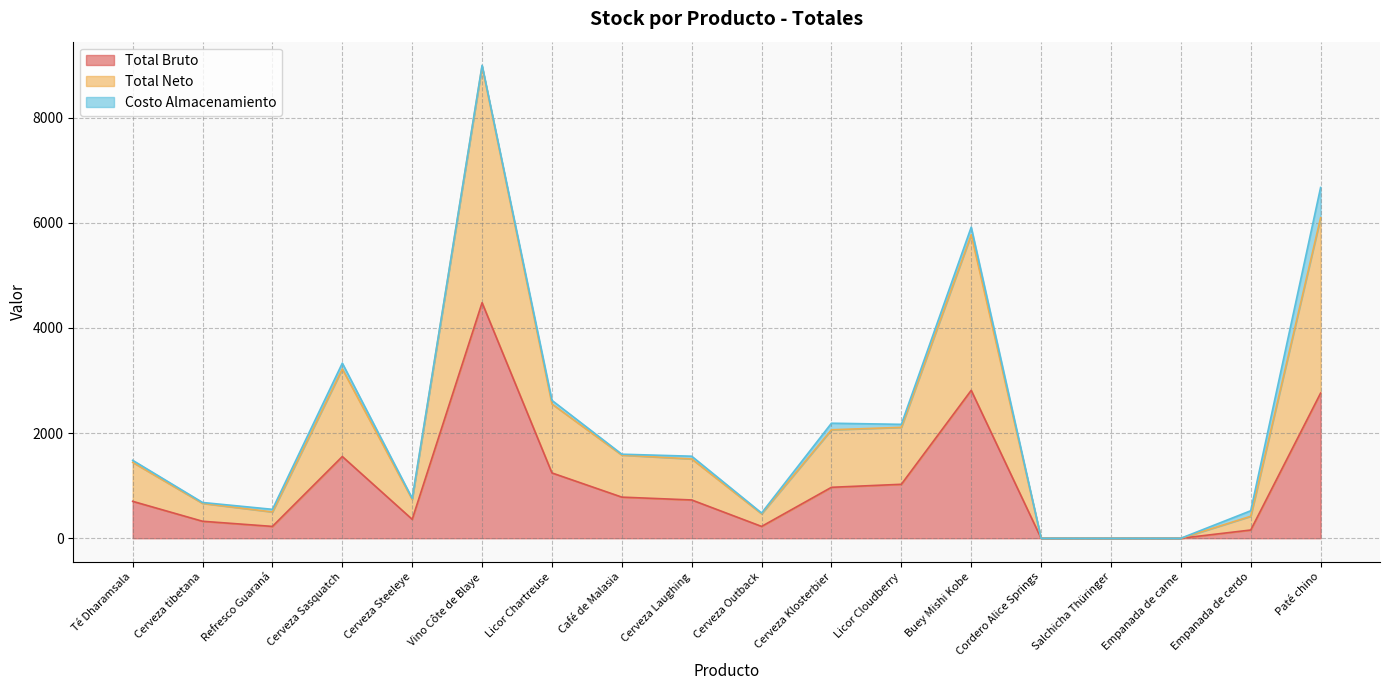

What is the maximum value for Total Bruto?

4479.5